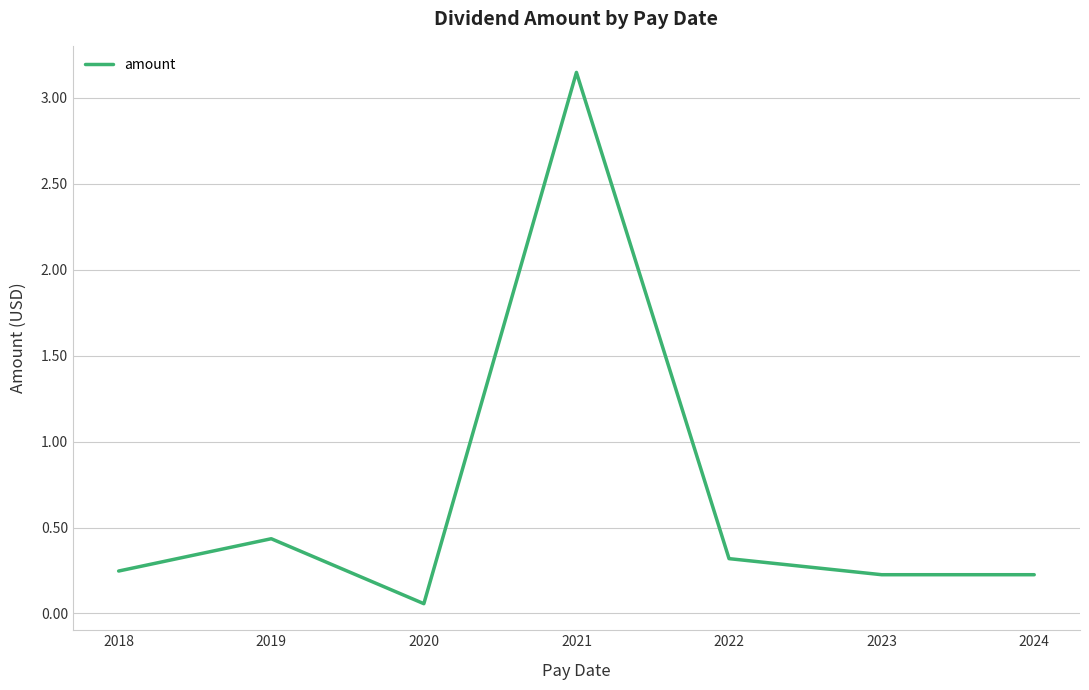

Where is the first local maximum?

2019